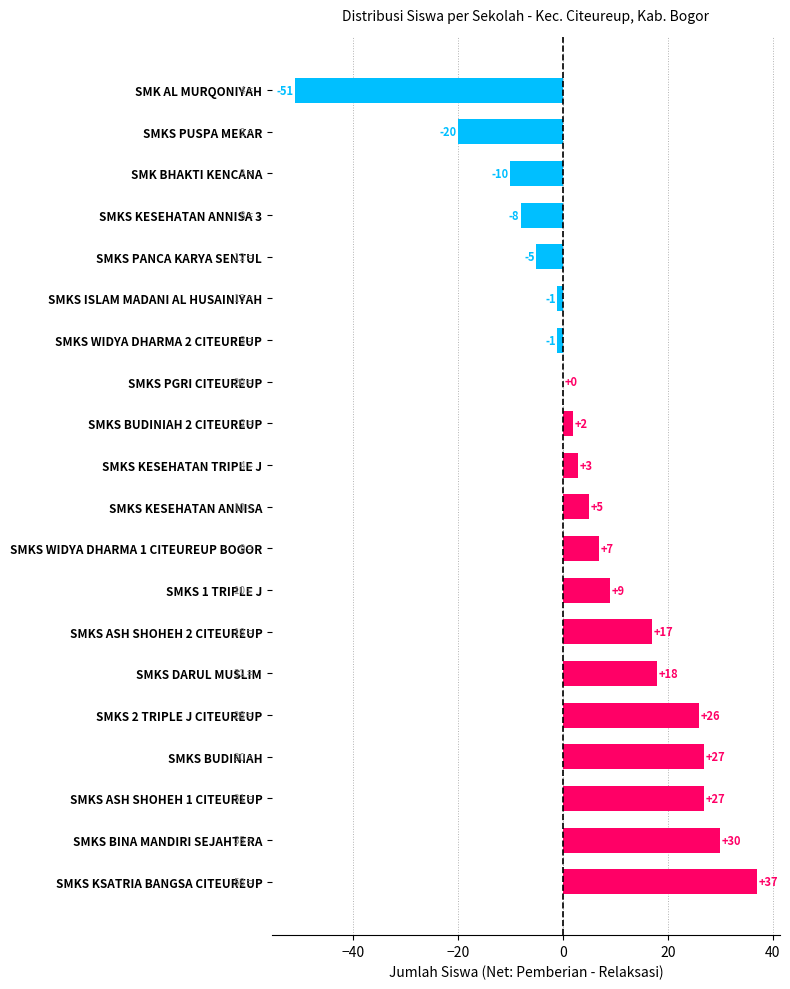

How many categories are shown in the chart?

20